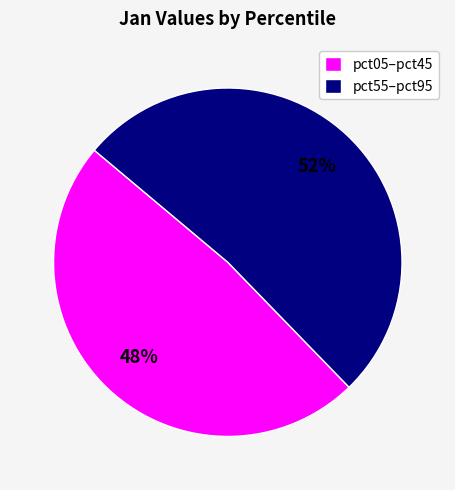

Combined, do pct55–pct95 and pct05–pct45 account for over 50%?

Yes